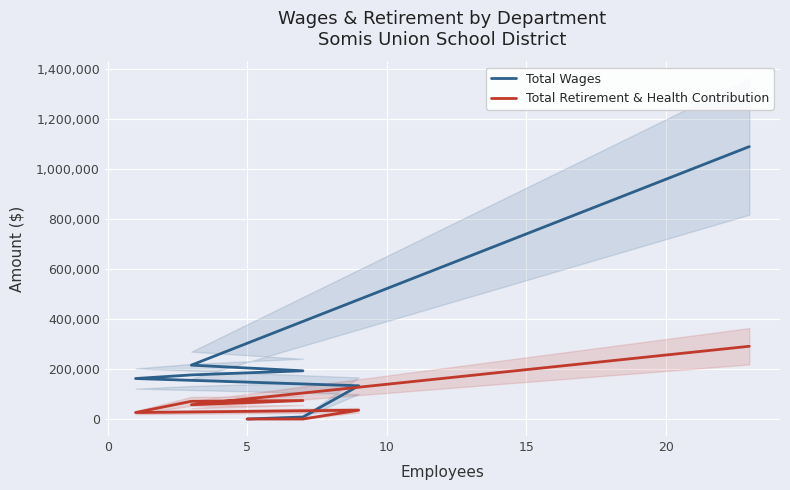

What is the maximum value for Total Retirement & Health Contribution?

290963